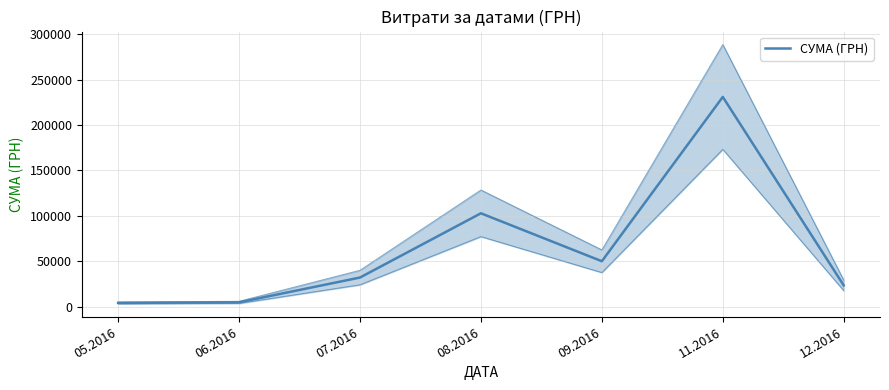

What is the average value?

63901.7